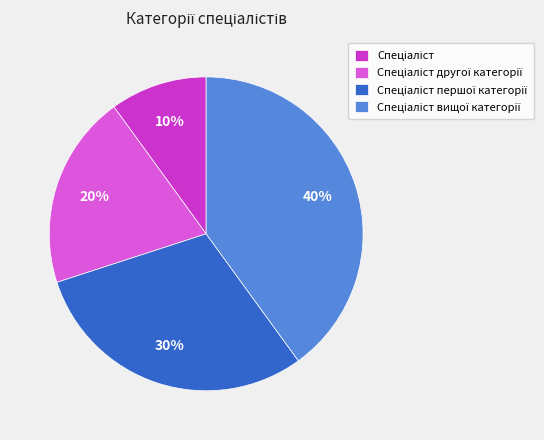

To the nearest percent, what is the difference between the largest and smallest slice percentages?

30%